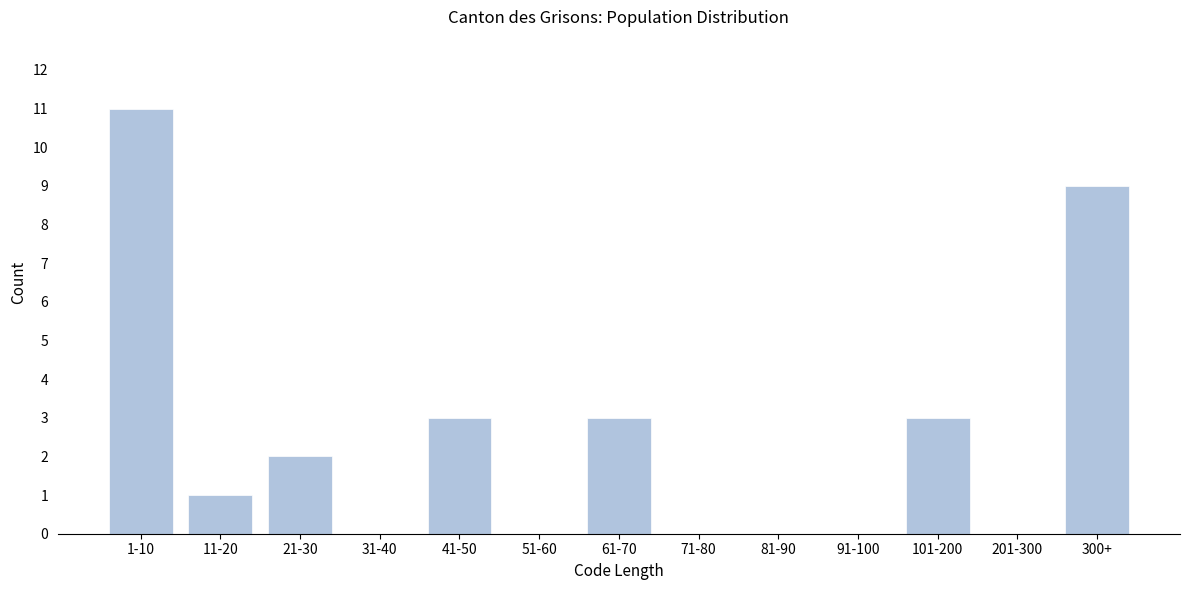

Reading right to left, list all the values displayed in this chart.

300+=9	201-300=0	101-200=3	91-100=0	81-90=0	71-80=0	61-70=3	51-60=0	41-50=3	31-40=0	21-30=2	11-20=1	1-10=11